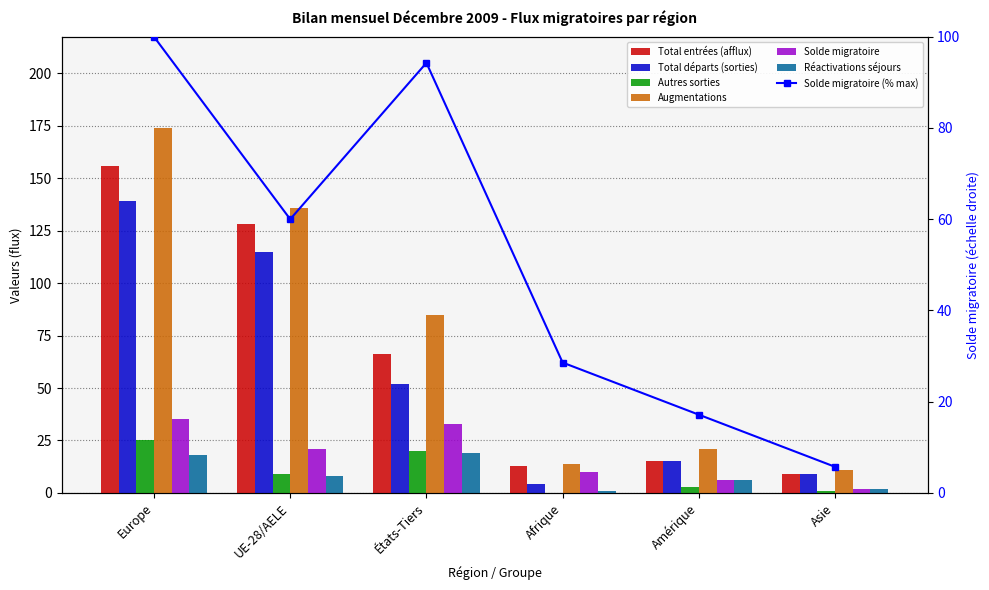

At which label does Total départs (sorties) first exceed 52?

Europe